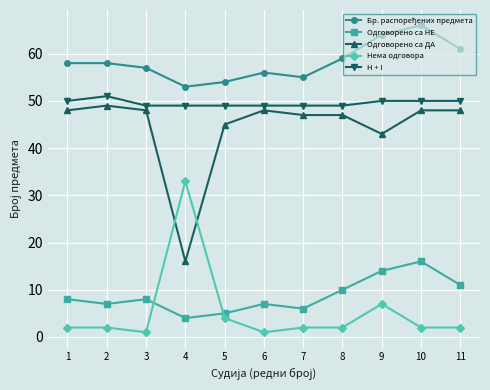

At how many categories does at least one series exceed 52?

11